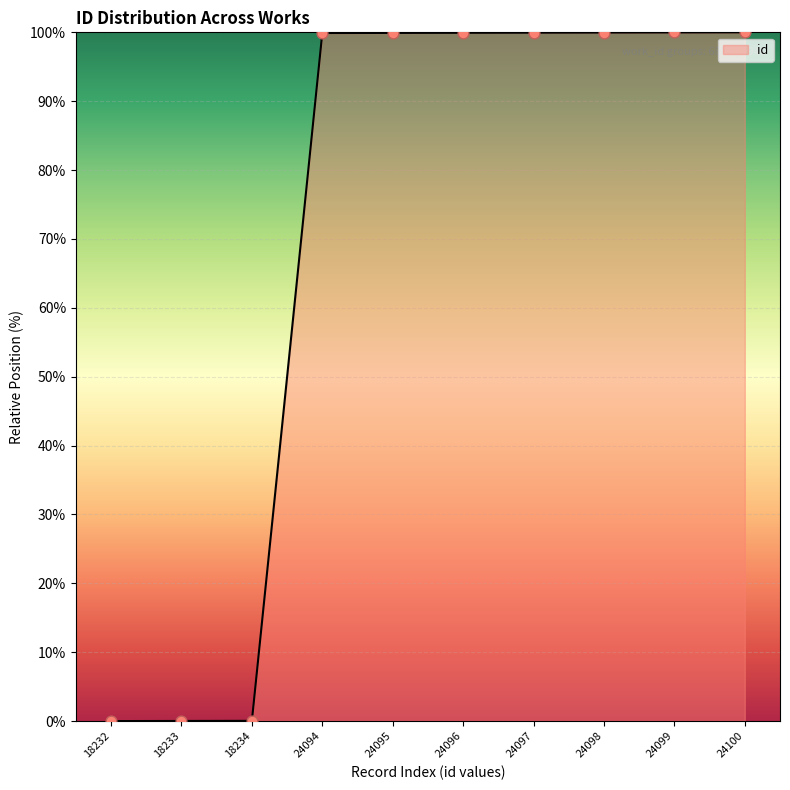

What is the change in value from 18232 to 24098?

+100.0